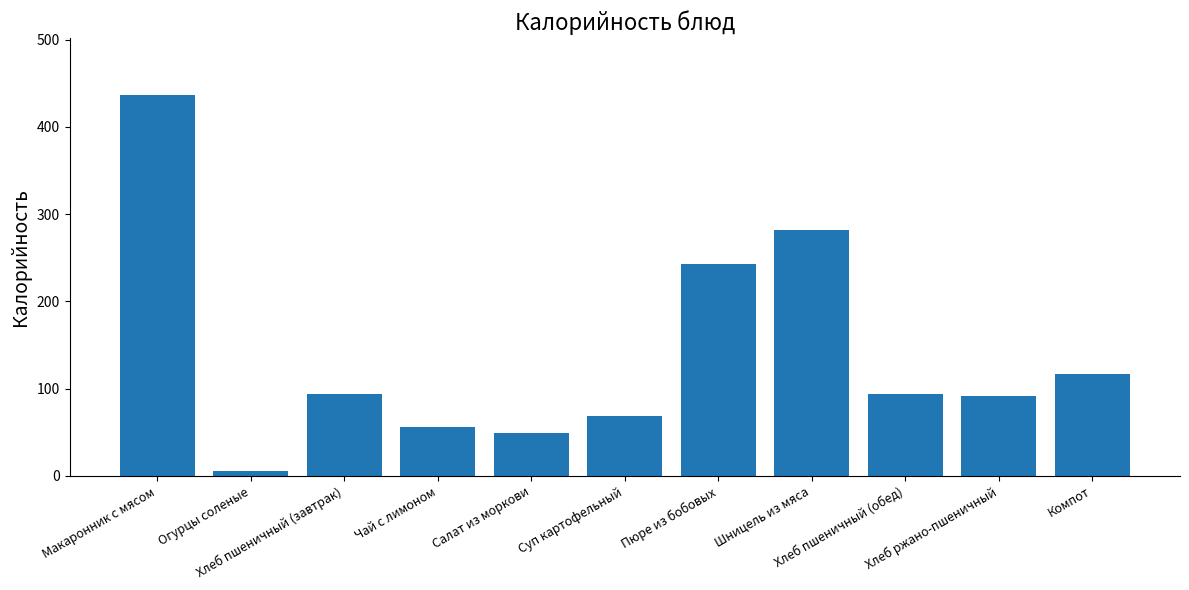

Which category has the lowest value across all series?

Огурцы соленые